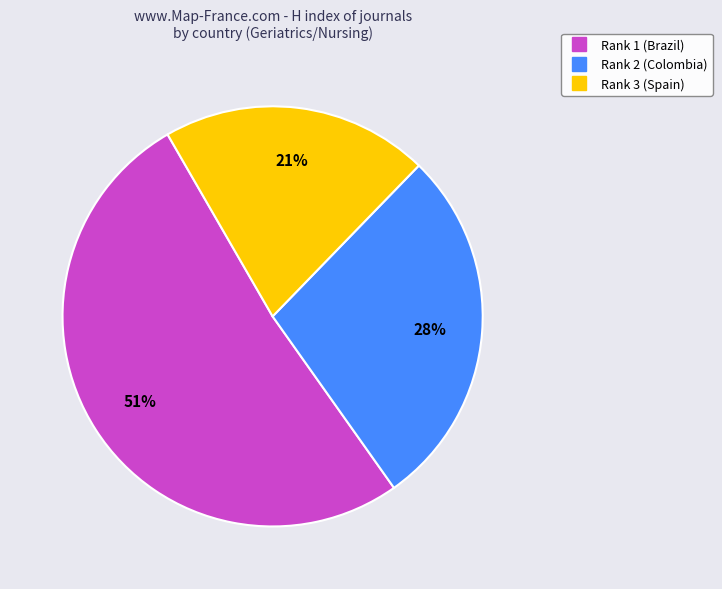

Rank the categories by value from lowest to highest.

Rank 3 (Spain), Rank 2 (Colombia), Rank 1 (Brazil)